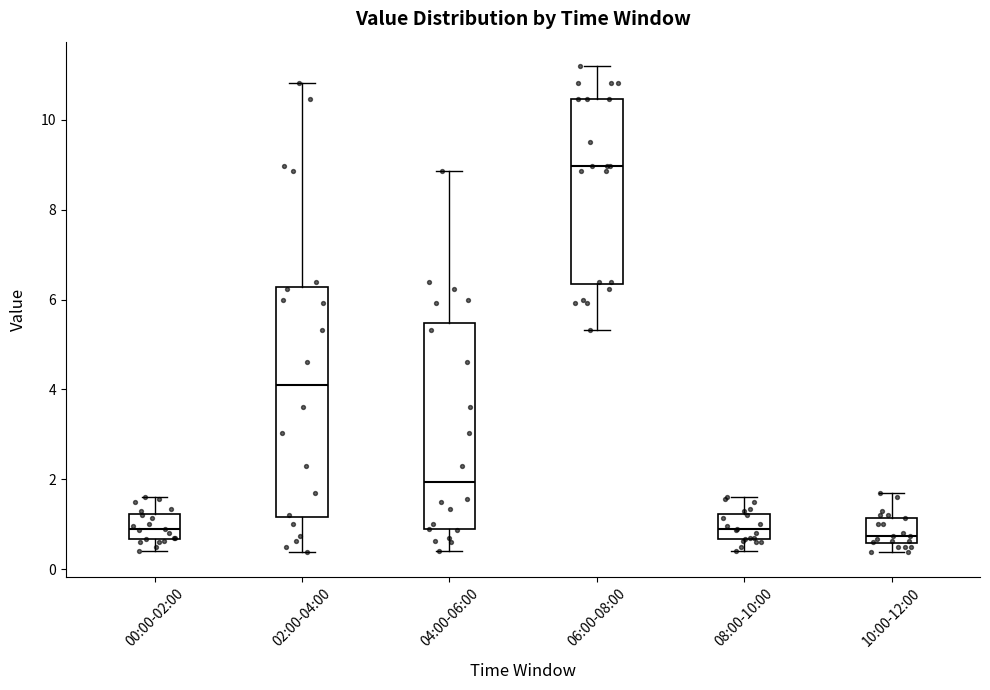

Reading left to right, read every box against the y-axis: the position of its median line, the range the box covers, and the ends of its whiskers. The values are not printed on the chart, so give them approximately, as read against the axis.

00:00-02:00: median 0.8, box 0.6 to 1.2, whiskers 0.4 to 1.6
02:00-04:00: median 4.2, box 1.2 to 6.2, whiskers 0.4 to 10.8
04:00-06:00: median 2.0, box 0.8 to 5.4, whiskers 0.4 to 8.8
06:00-08:00: median 9.0, box 6.4 to 10.4, whiskers 5.4 to 11.2
08:00-10:00: median 0.8, box 0.6 to 1.2, whiskers 0.4 to 1.6
10:00-12:00: median 0.8, box 0.6 to 1.2, whiskers 0.4 to 1.8